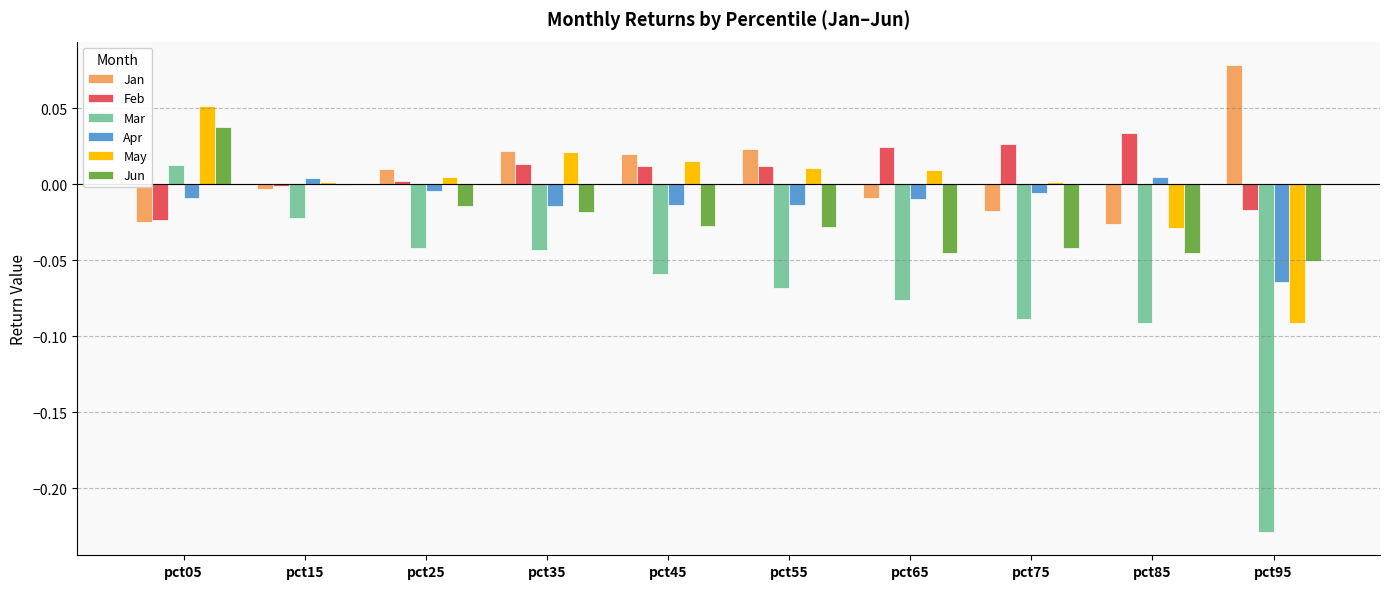

What is the sum of all Mar values?

-0.7